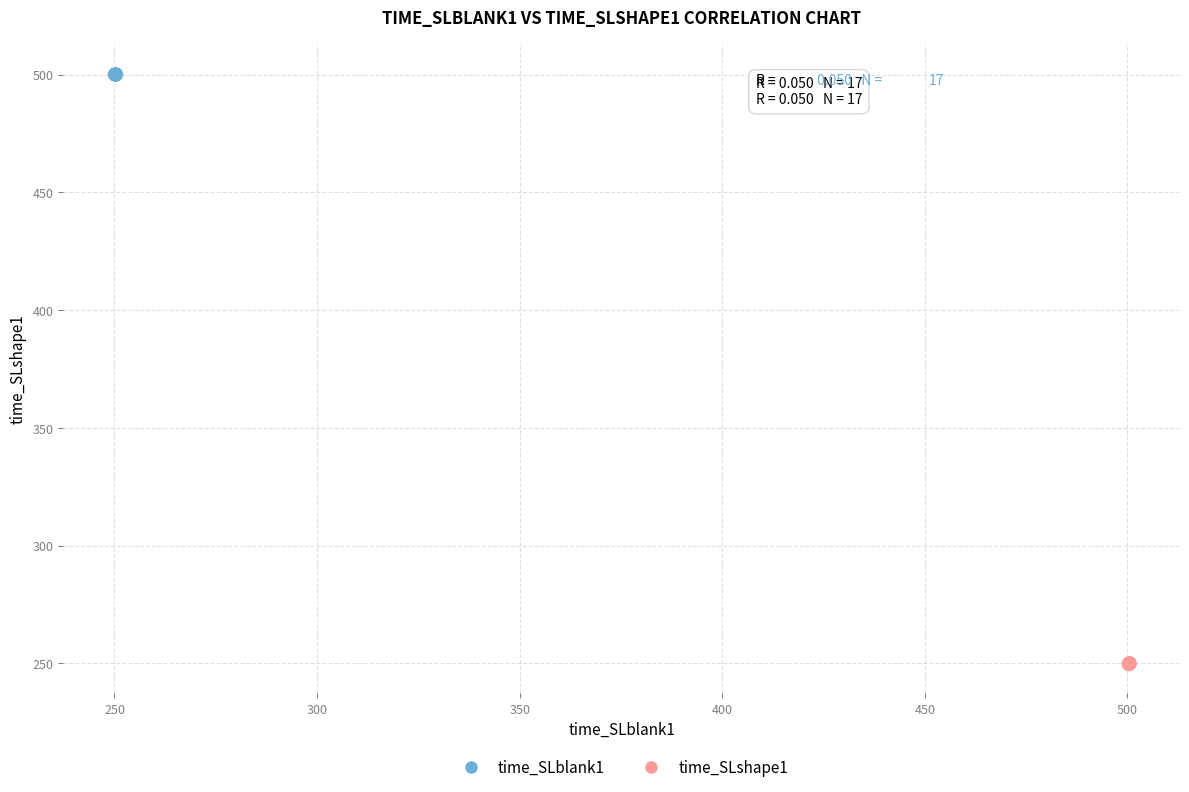

Which series reaches the minimum Y coordinate?

time_SLshape1